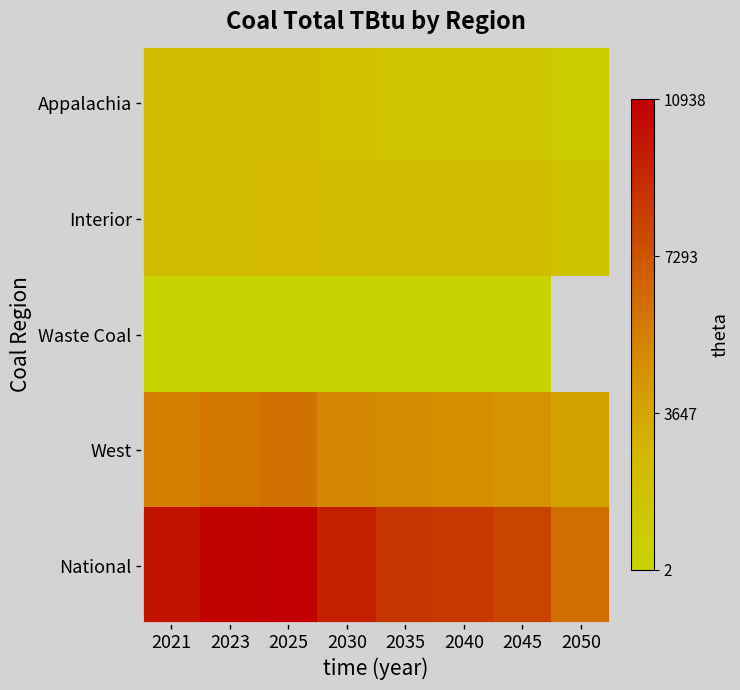

Which has a higher value, 2023 or 2021?

2023